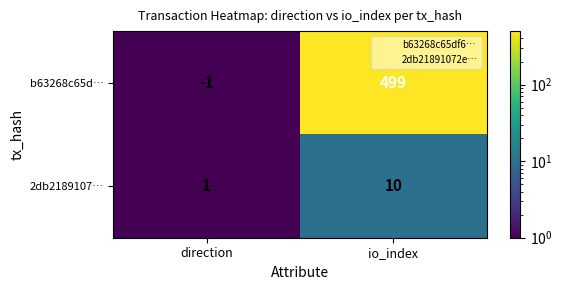

Reading left to right, extract all data points from this chart.

b63268c65d…: -1	499
2db2189107…: 1	10